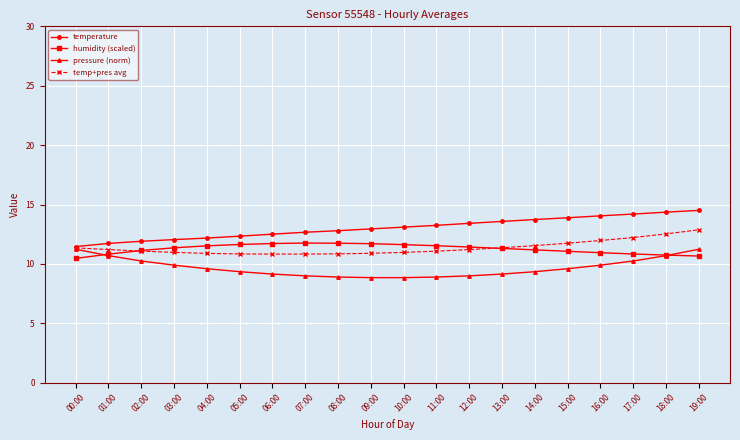

What is the lowest value of the temp+pres avg series?

10.8